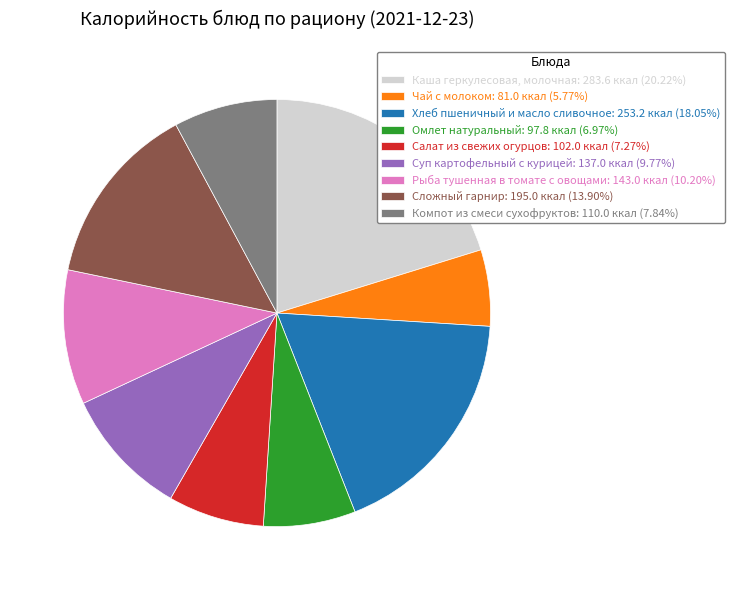

What is the ratio of the value at Компот из смеси сухофруктов: 110.0 ккал (7.84%) to the value at Суп картофельный с курицей: 137.0 ккал (9.77%)?

0.8